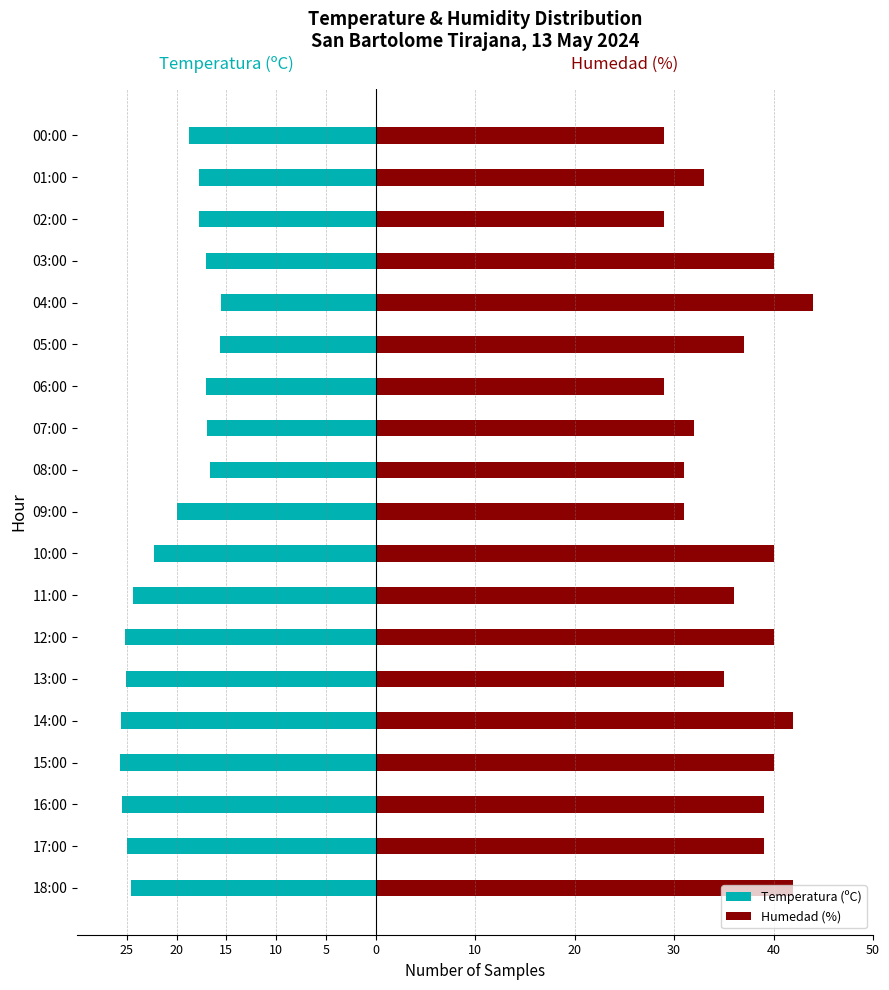

How many data points does each series have?

19